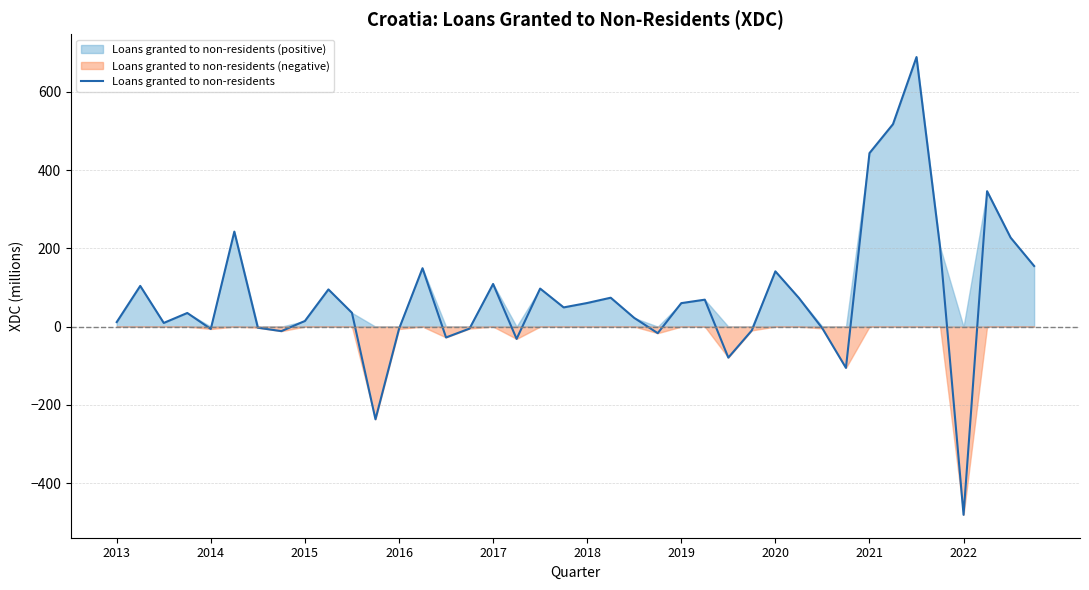

How many distinct data groups are displayed?

1